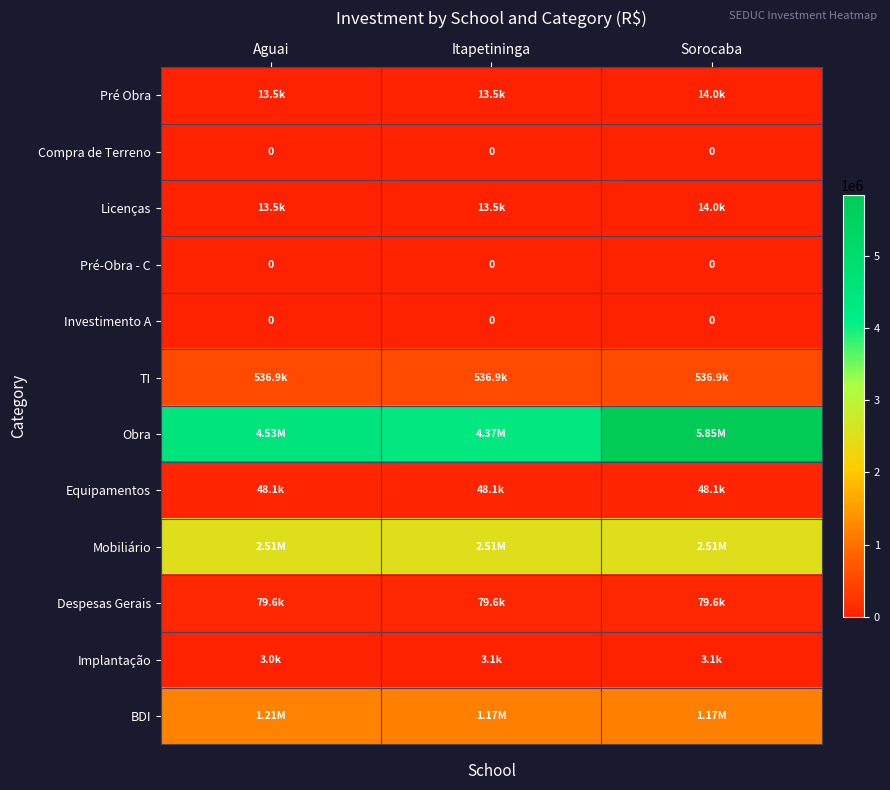

Between Aguai and Itapetininga, which series saw the biggest shift?

Obra